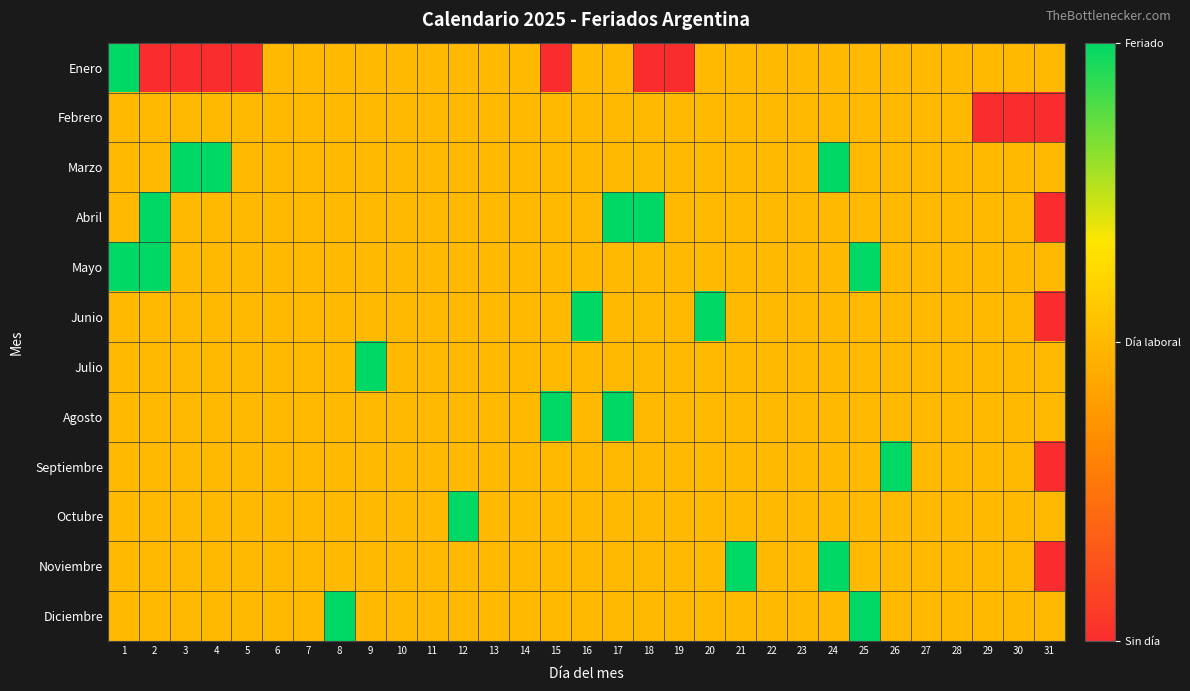

At which category is the sum across all series the highest?

1